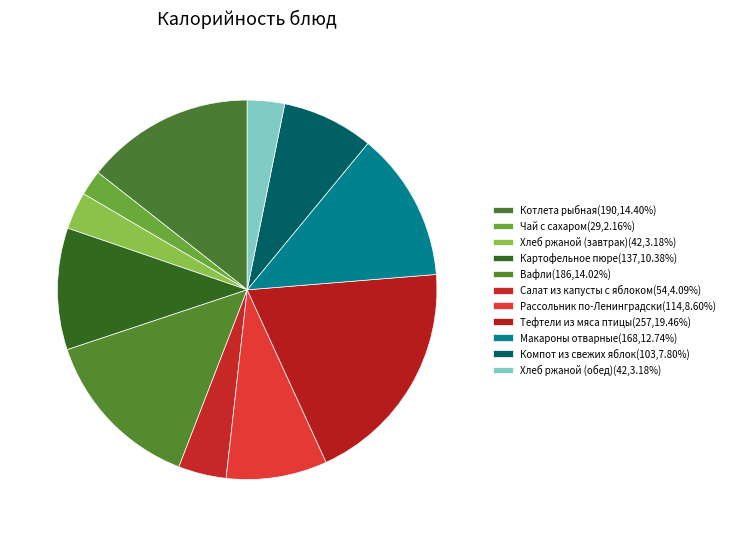

Count the number of slices in the pie.

11